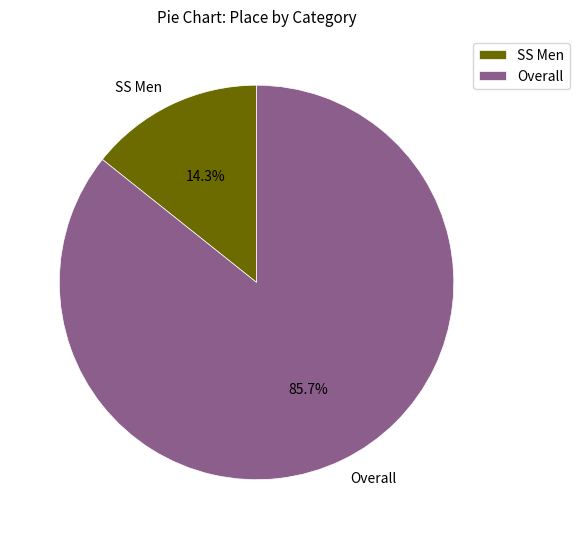

How many slices are in this pie chart?

2